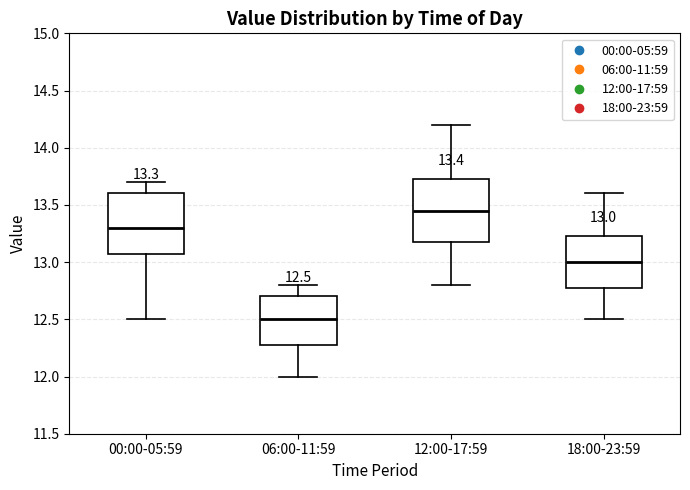

Which box has the highest median line?

12:00-17:59